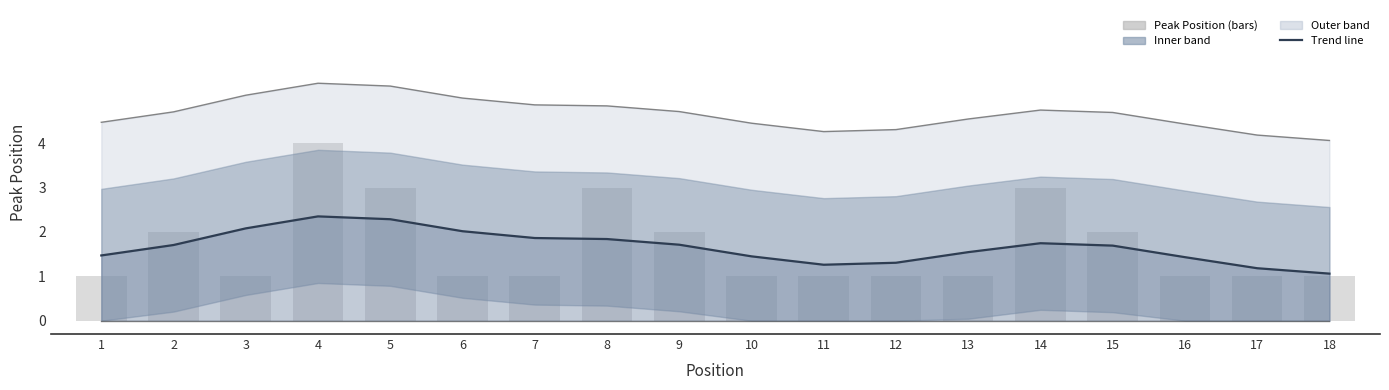

What is the difference between the highest and lowest values at 17?

4.2